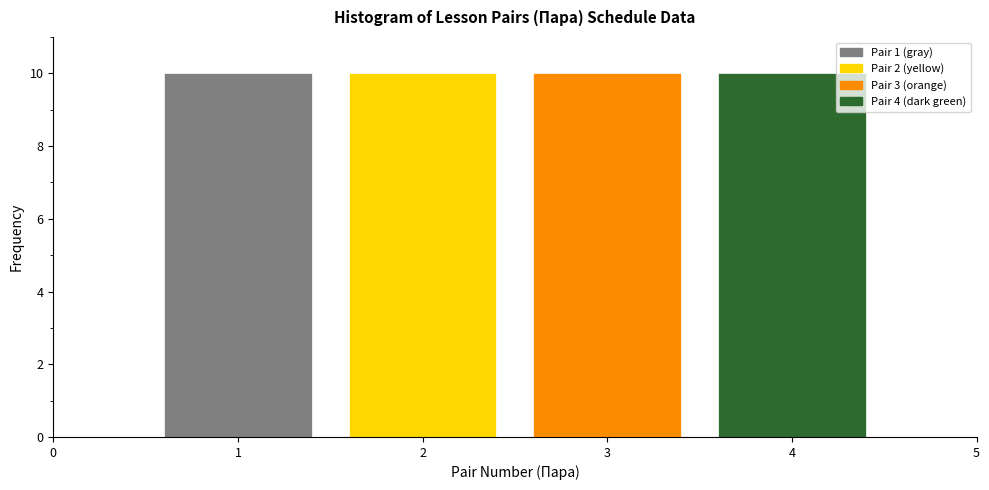

How tall is the bar that spans 1.5 to 2.5 on the x-axis? The values are not printed on the chart, so give them approximately, as read against the axis.

10